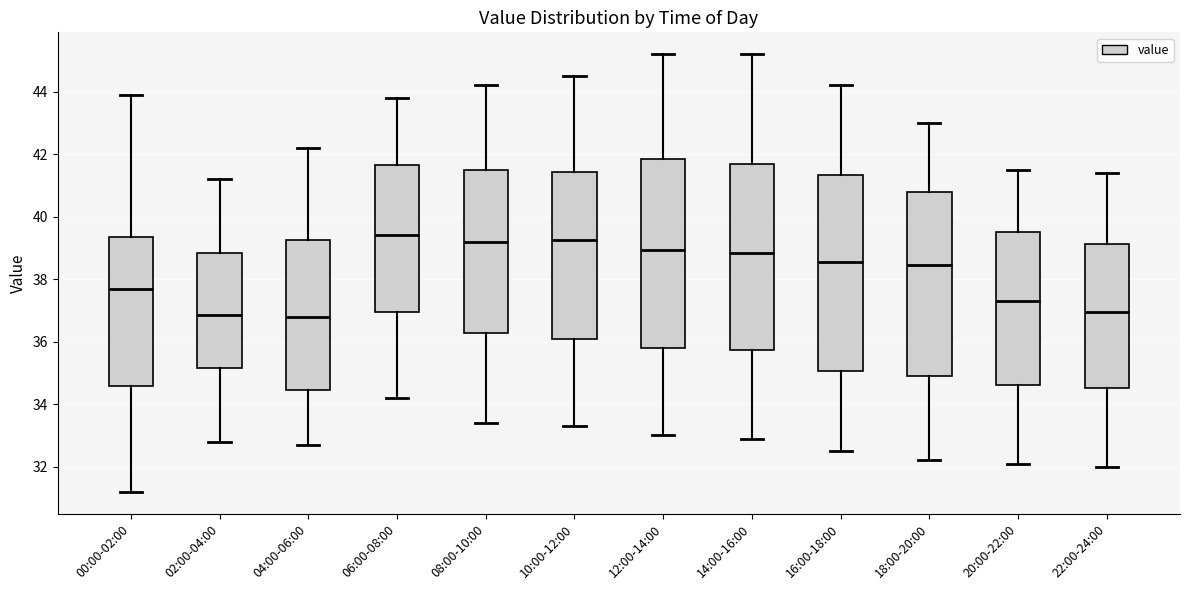

Where does the median line of the box for 08:00-10:00 sit on the y-axis? The values are not printed on the chart, so give them approximately, as read against the axis.

39.2